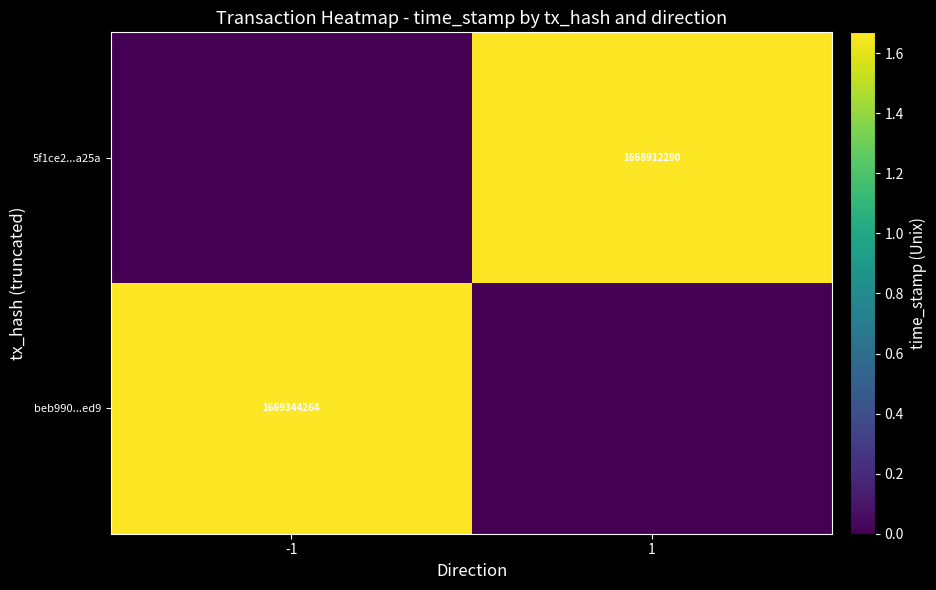

Is it true that beb990...ed9 equals 1669344264 at -1?

True